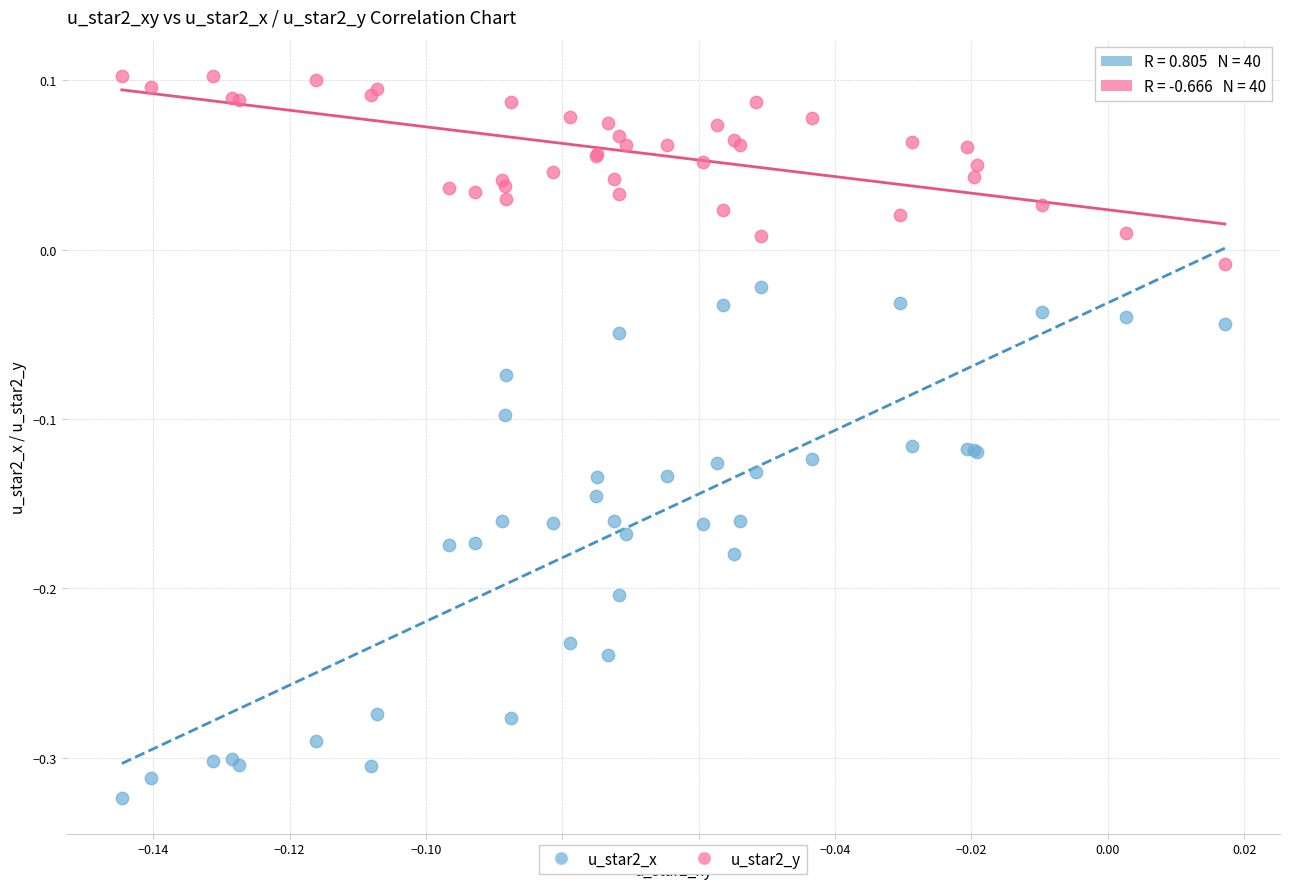

What are all the series names shown in the legend?

u_star2_x, u_star2_y